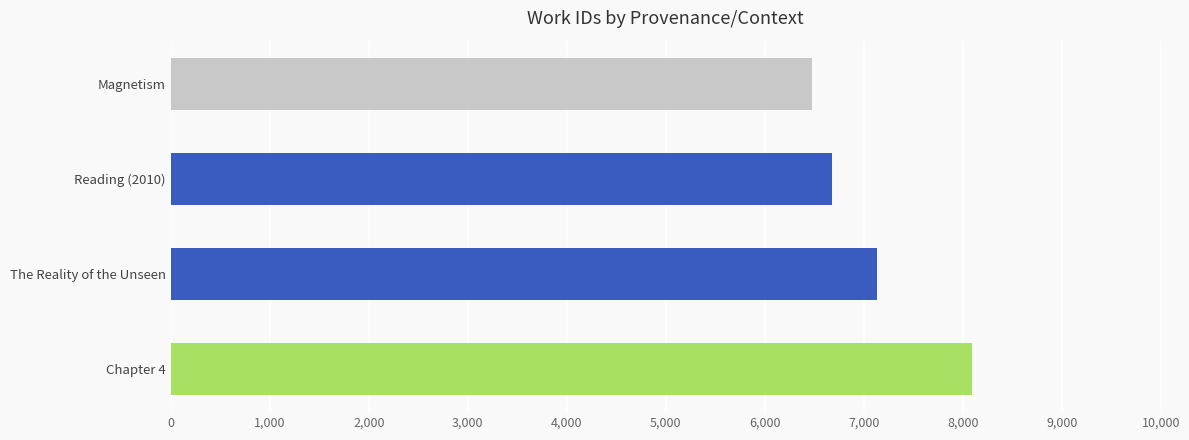

How many bars are there in total?

4